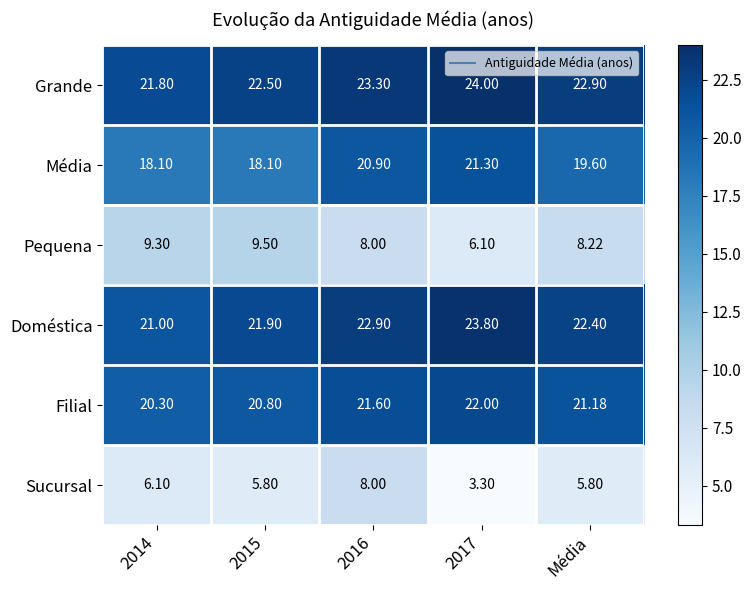

Which series has the largest range (max minus min)?

Sucursal